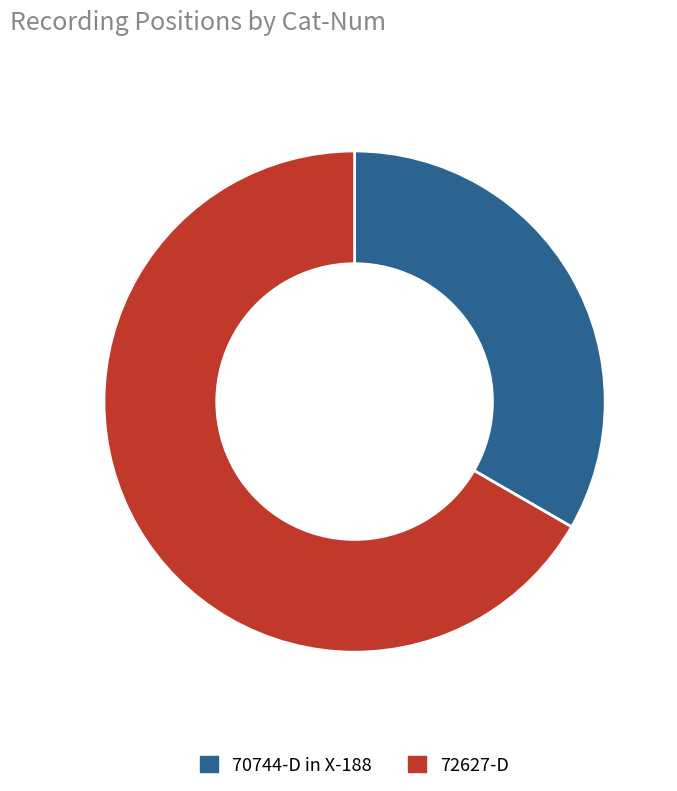

Is the sum of 72627-D and 70744-D in X-188 greater than half?

Yes